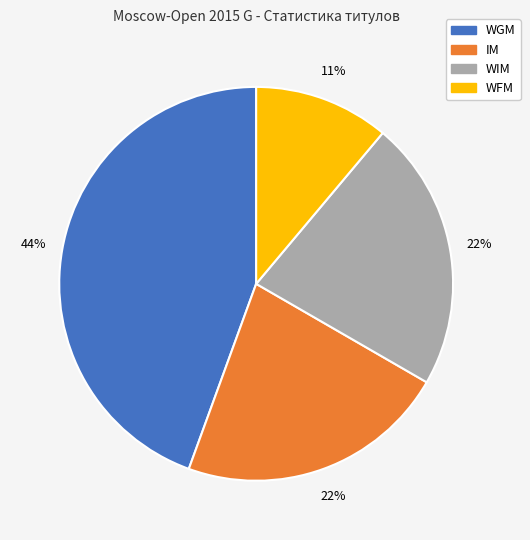

Which has a higher value, IM or WFM?

IM